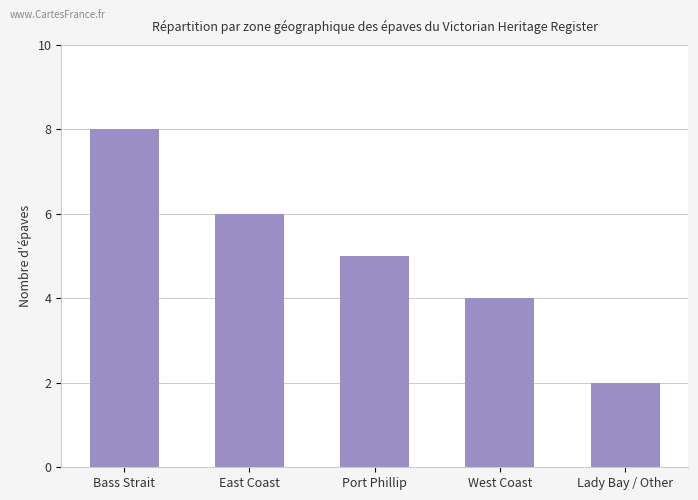

What is the difference between the values at West Coast and Lady Bay / Other?

2